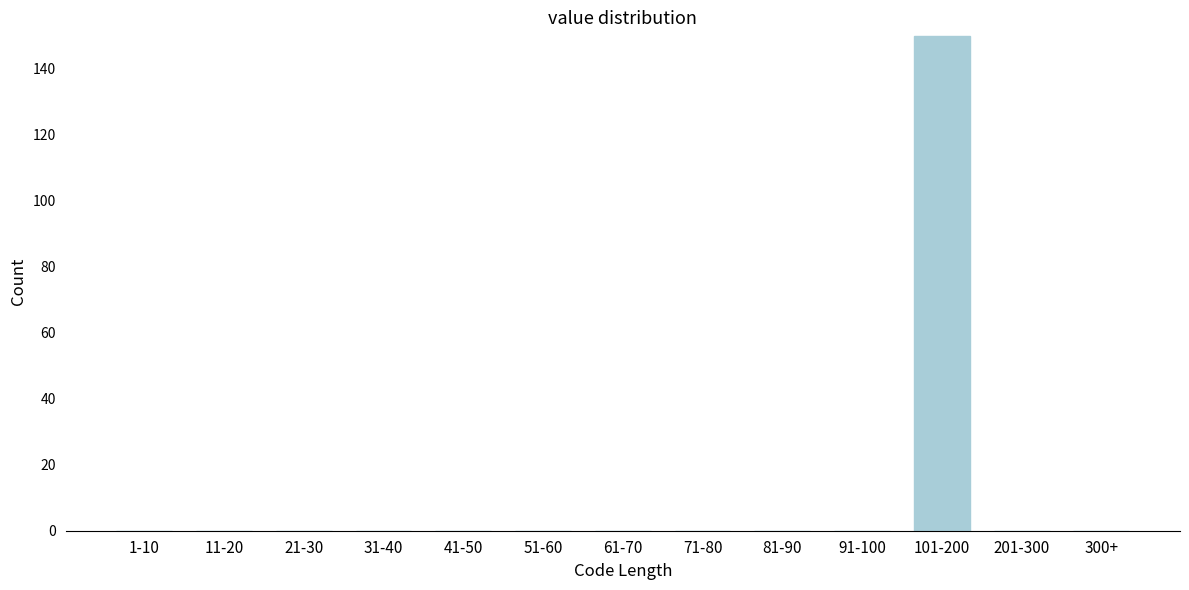

Reading left to right, what are all the values shown in this chart?

1-10=0	11-20=0	21-30=0	31-40=0	41-50=0	51-60=0	61-70=0	71-80=0	81-90=0	91-100=0	101-200=150	201-300=0	300+=0